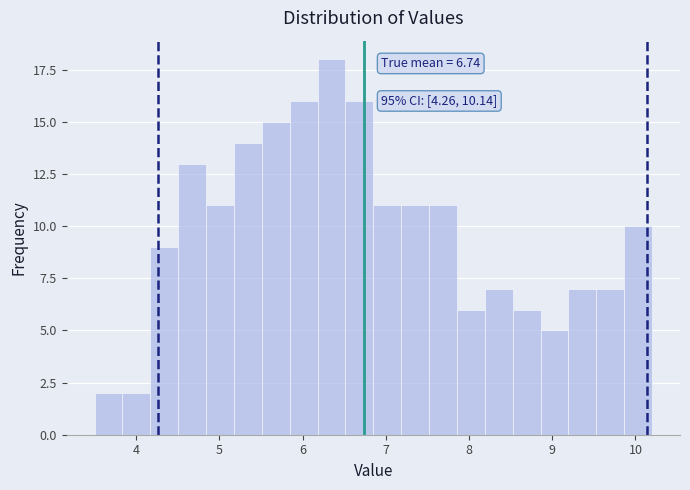

Read against the x-axis, roughly where is the centre of the tallest bar?

6.3